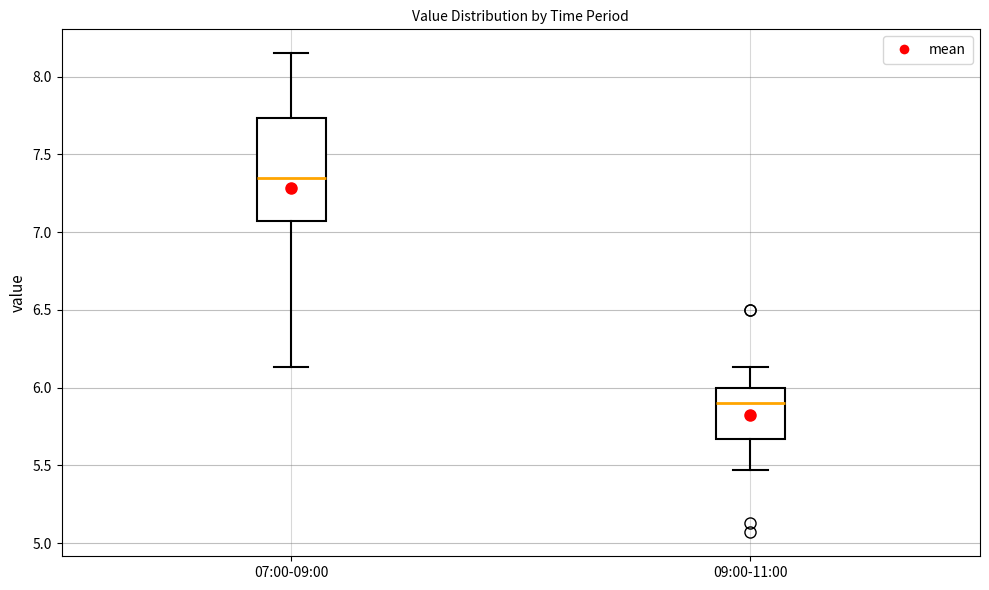

Where does the lower whisker of the box for 07:00-09:00 end on the y-axis? The values are not printed on the chart, so give them approximately, as read against the axis.

6.15